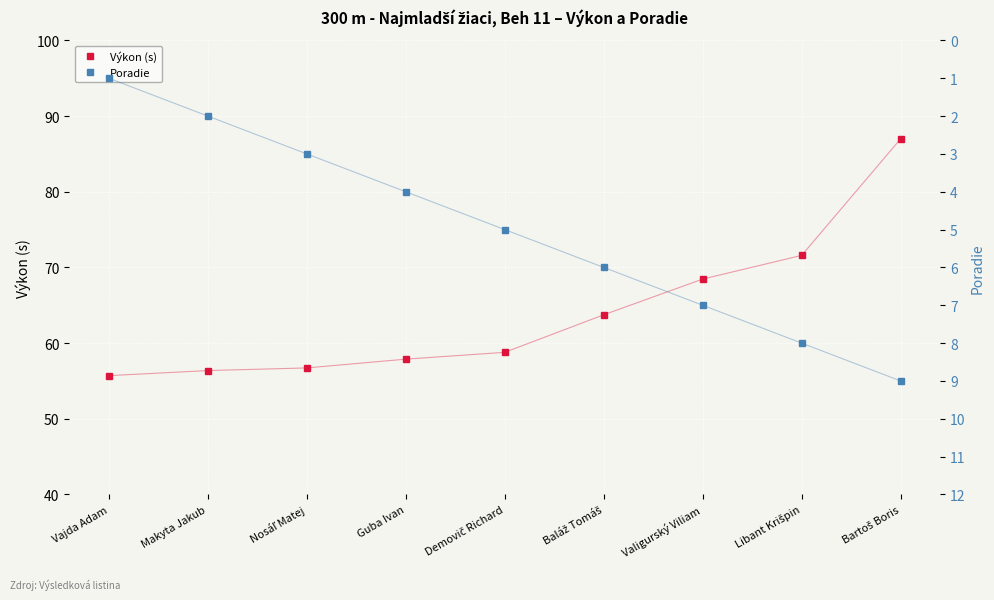

What are all the series names shown in the legend?

Výkon (s), Poradie